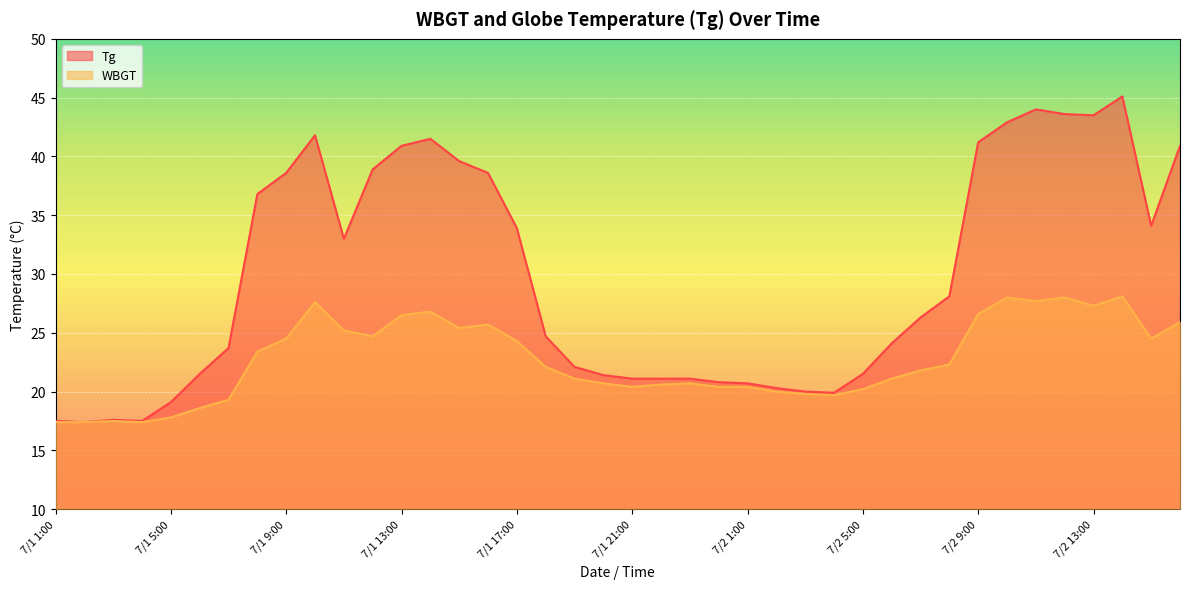

What is the average value of the WBGT series?

22.7